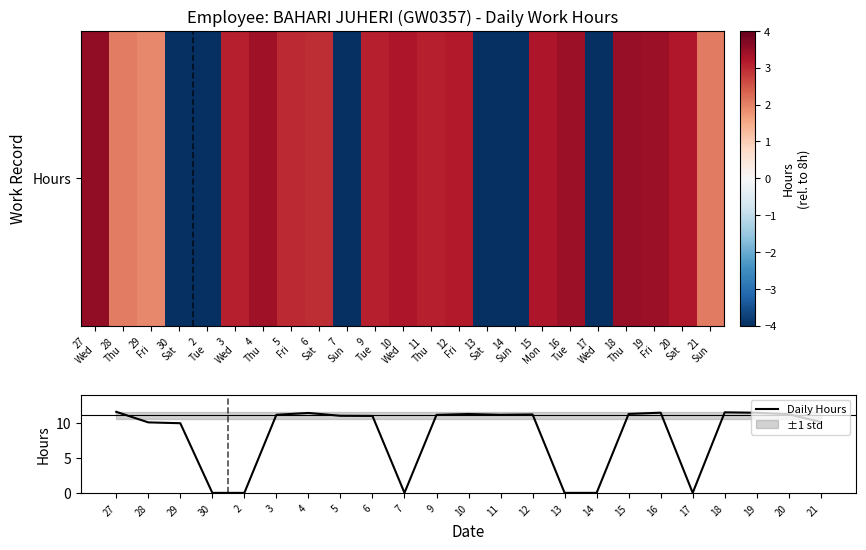

The Daily Hours series shows 0.0 at 30. True or false?

True